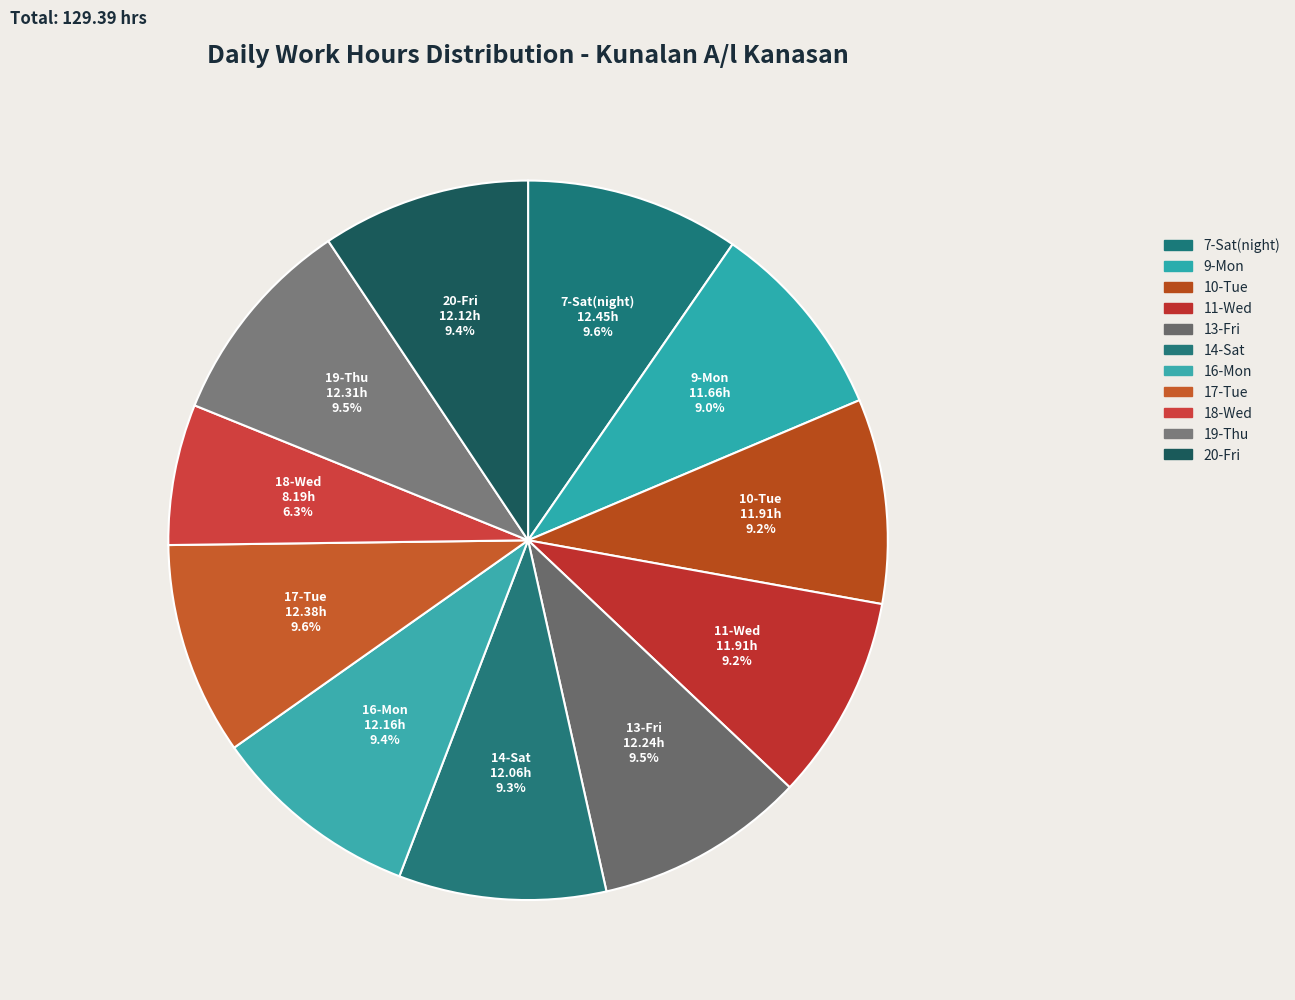

Which has a higher value, 10-Tue or 11-Wed?

10-Tue